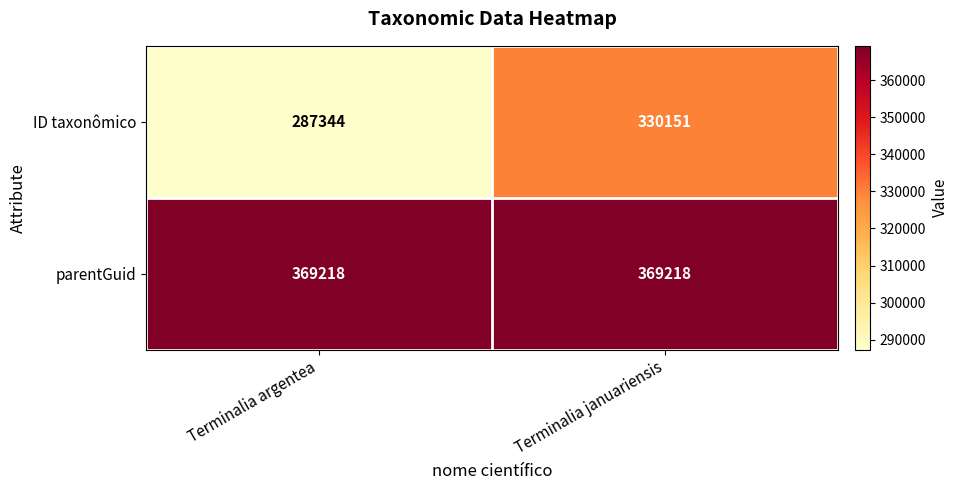

Reading right to left, transcribe all the data shown in this chart.

ID taxonômico: 330151	287344
parentGuid: 369218	369218